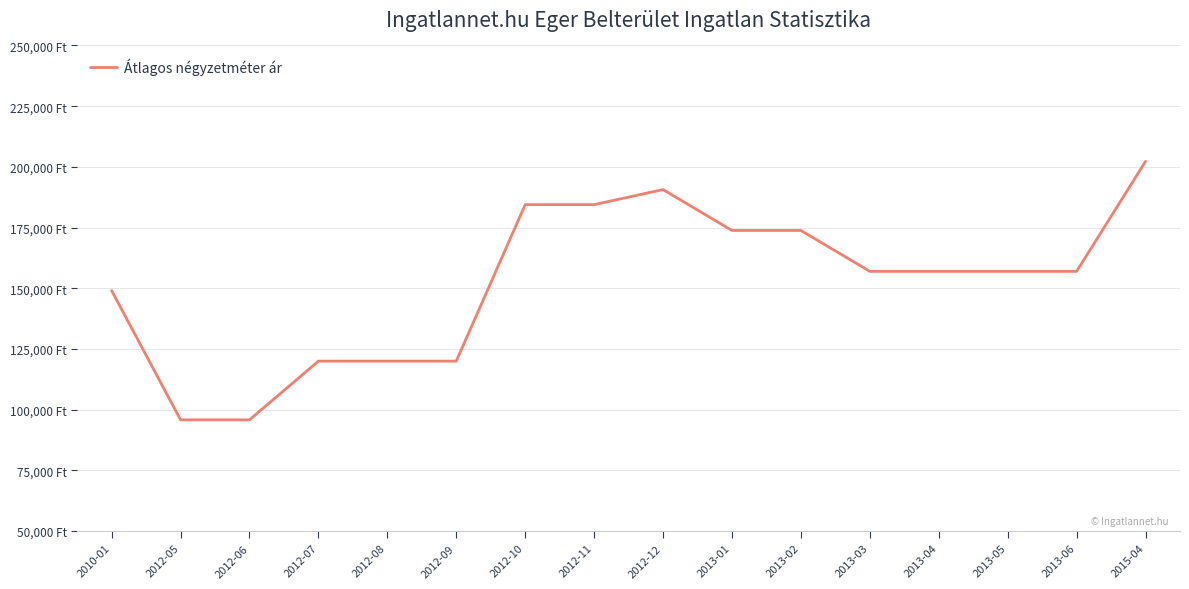

Rank the categories by value from lowest to highest.

2012-05, 2012-06, 2012-07, 2012-08, 2012-09, 2010-01, 2013-03, 2013-04, 2013-05, 2013-06, 2013-01, 2013-02, 2012-10, 2012-11, 2012-12, 2015-04